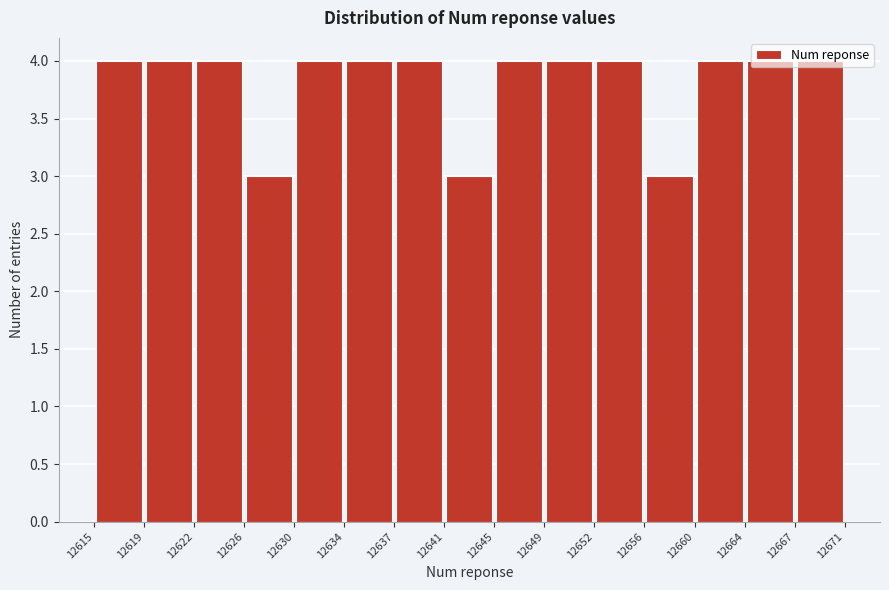

Reading left to right, transcribe this chart: for each bar, give the range it covers on the x-axis and its height. The values are not printed on the chart, so give them approximately, as read against the axis.

12615 to 12619: 4
12619 to 12622: 4
12622 to 12626: 4
12626 to 12630: 3
12630 to 12634: 4
12634 to 12637: 4
12637 to 12641: 4
12641 to 12645: 3
12645 to 12649: 4
12649 to 12652: 4
12652 to 12656: 4
12656 to 12660: 3
12660 to 12664: 4
12664 to 12667: 4
12667 to 12671: 4